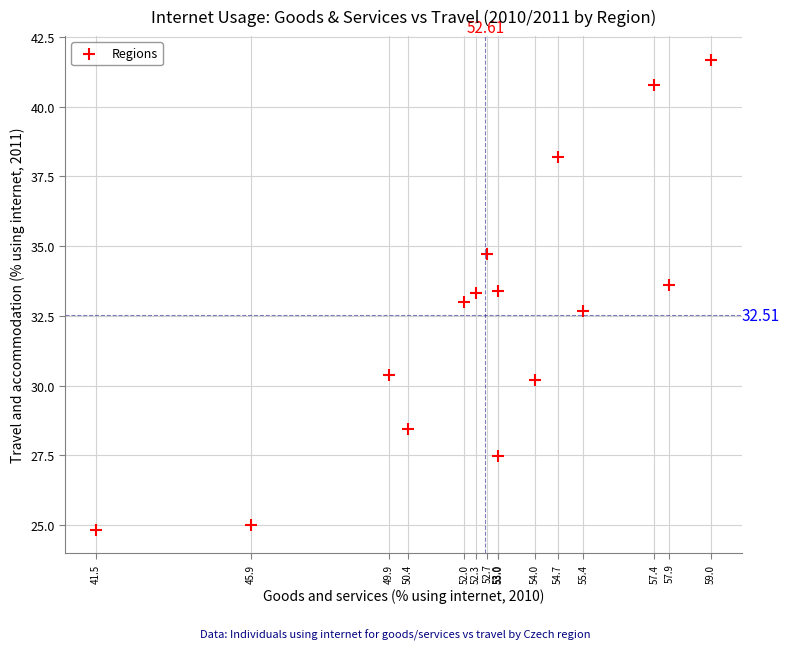

What is the range of Y values (max minus min)?

16.9